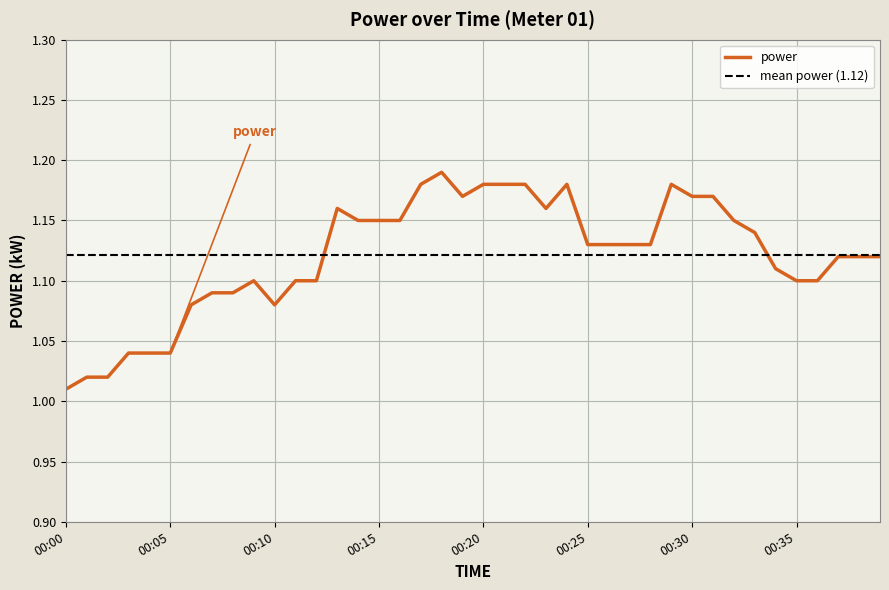

How many lines are shown in the chart?

1